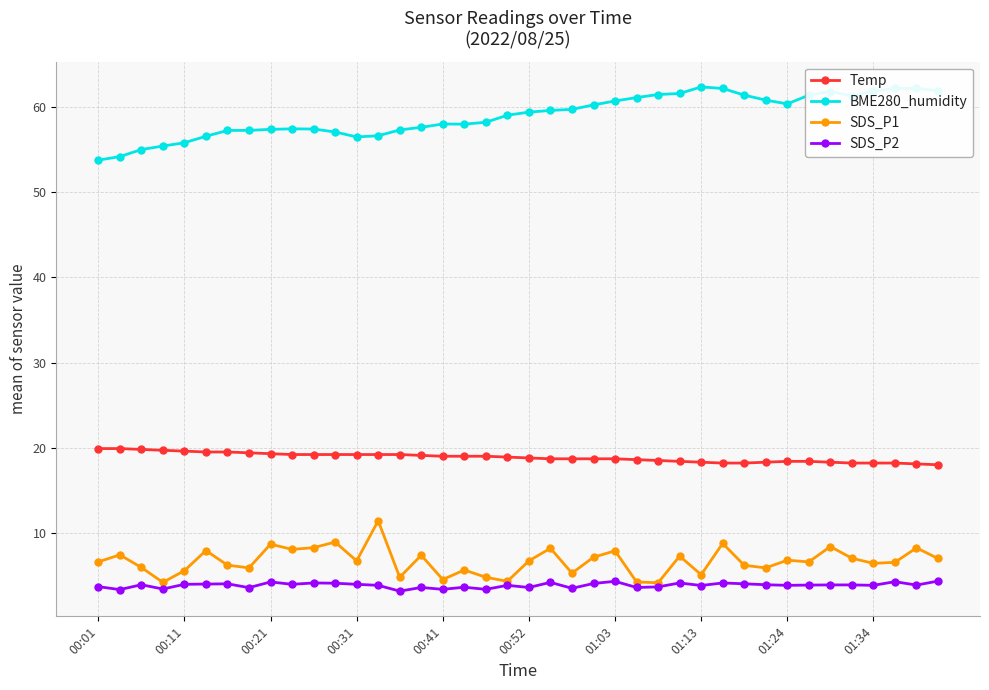

Which series has the largest total across all categories?

BME280_humidity